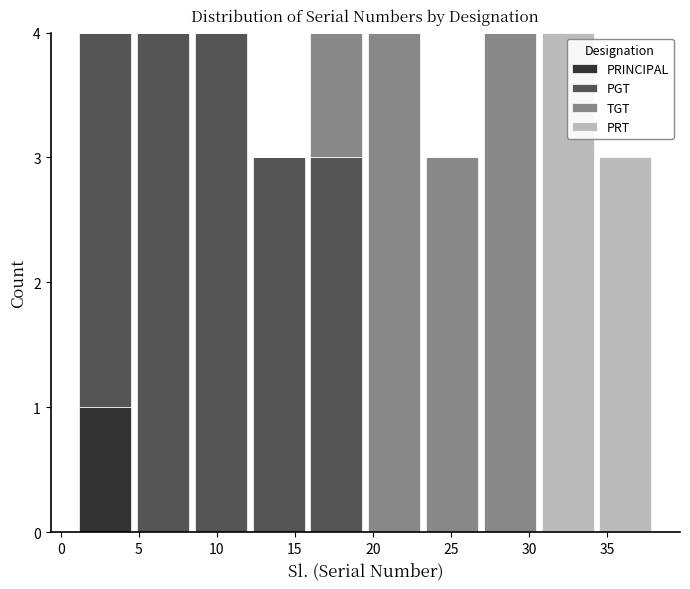

What is the total height of the stacked bar covering 23.2 to 26.9 on the x-axis? Neither the bar edges nor the heights are printed on the chart, so give them approximately, as read against the axes.

3